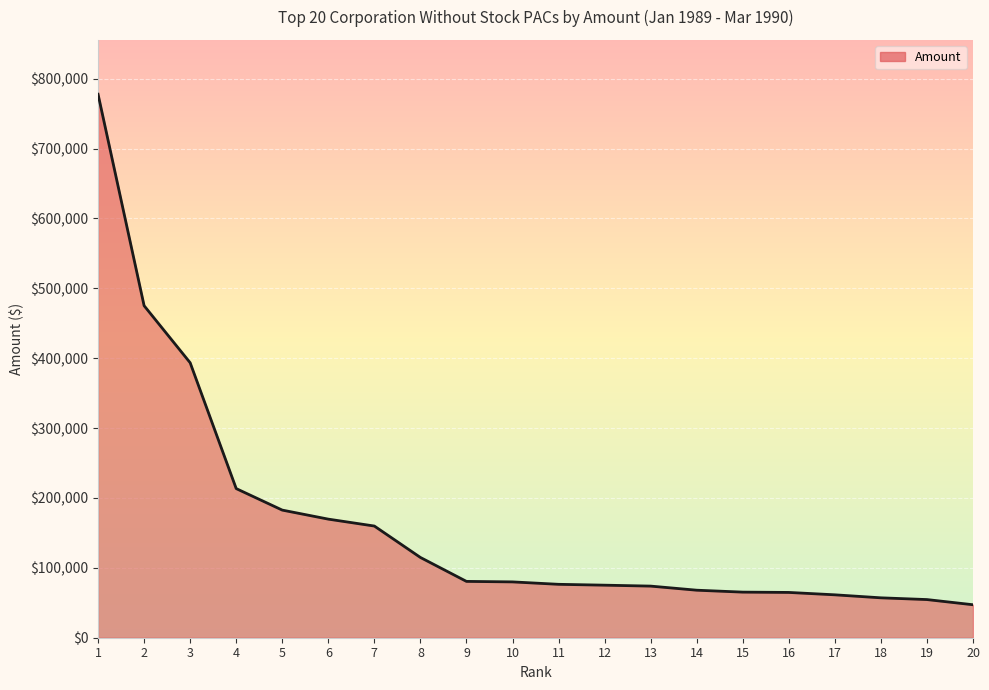

True or false: the data shows 57100 at 18.

True